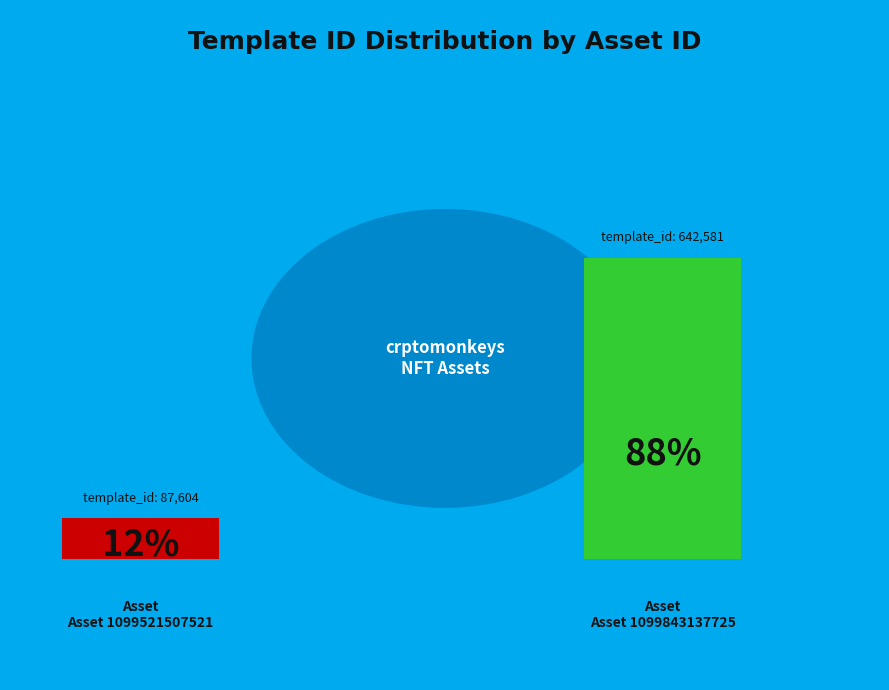

To the nearest percent, what is the combined percentage of 1099843137725 and 1099521507521?

100%